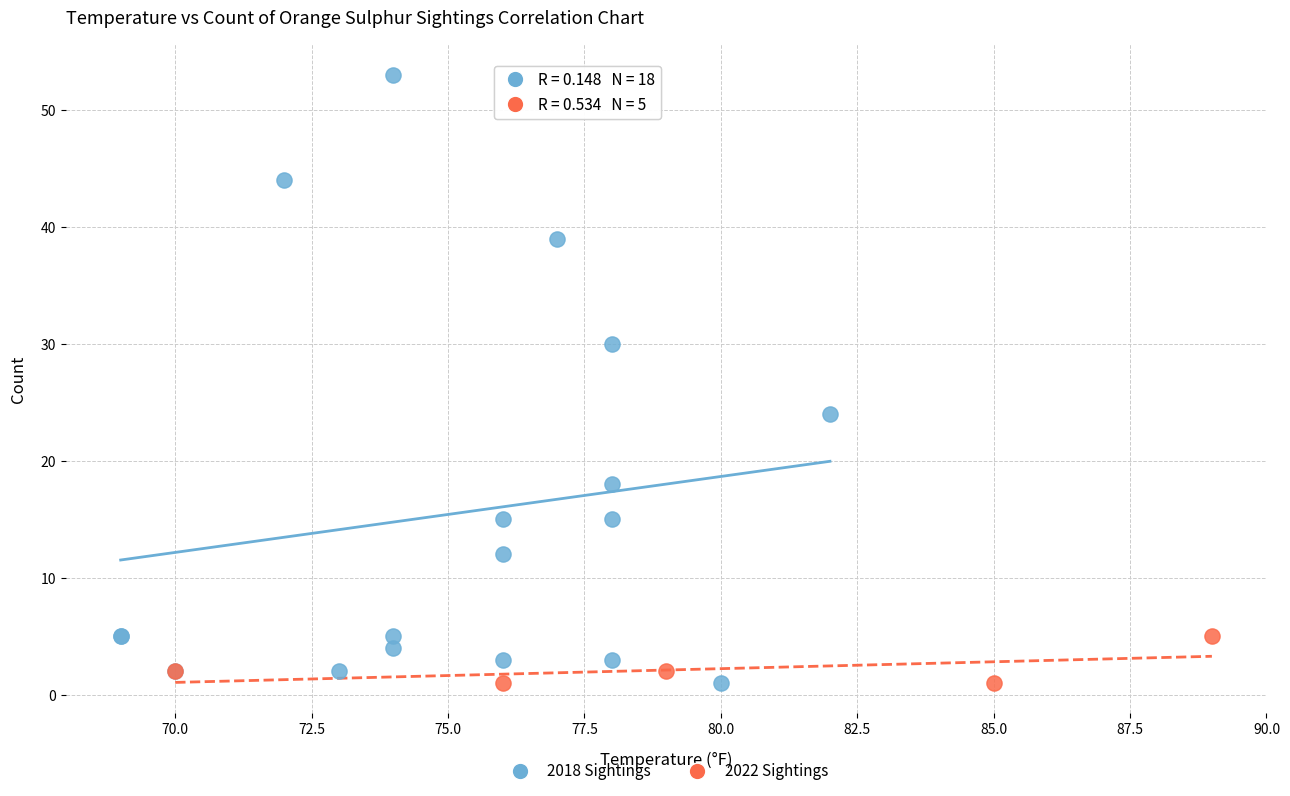

Which series contains the highest Y value?

2018 Sightings